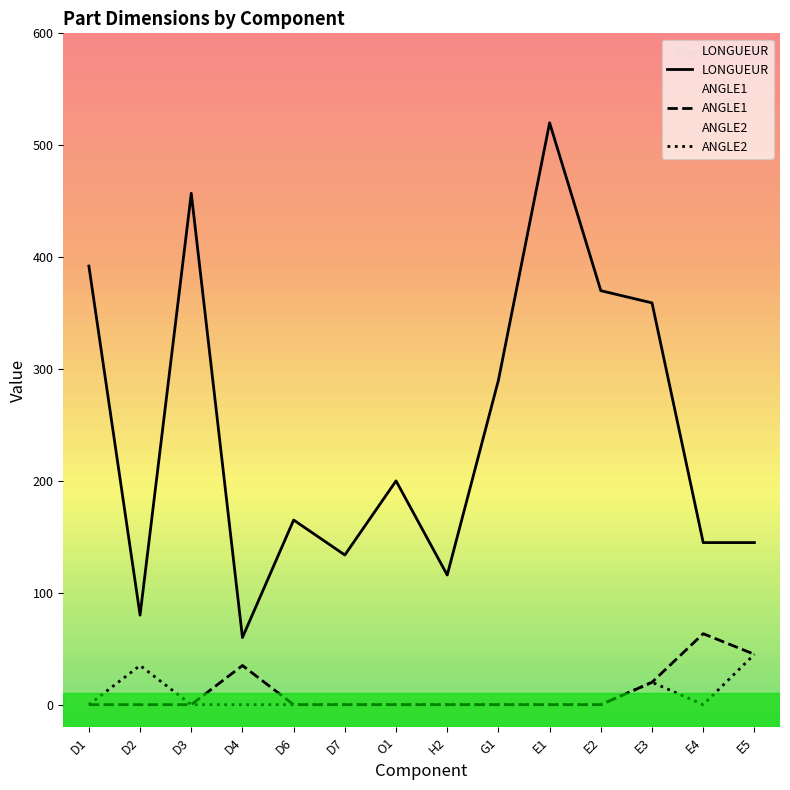

What is the average value of the LONGUEUR series?

245.2